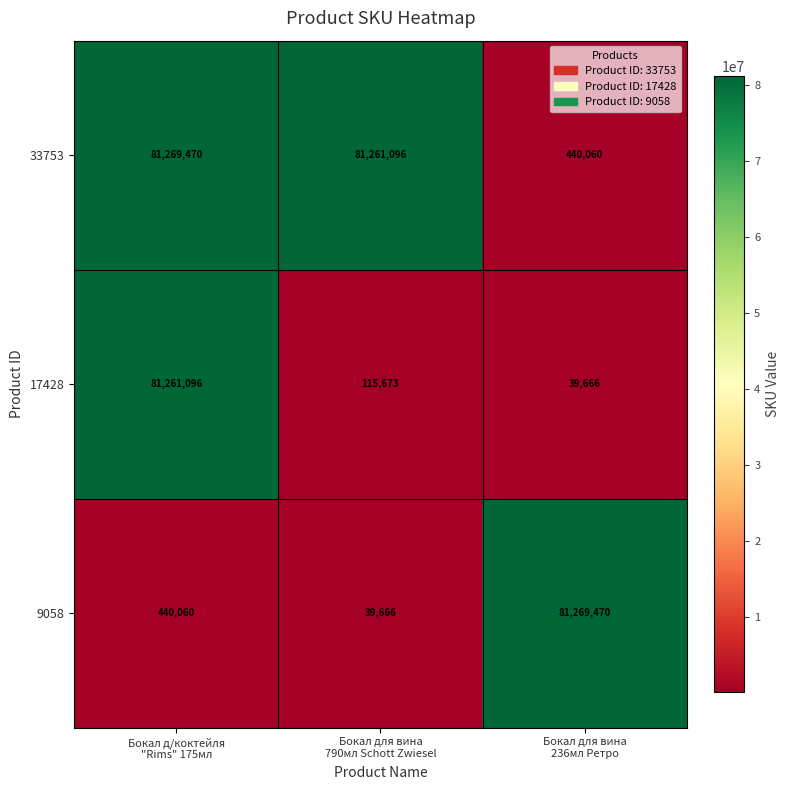

At which category is the sum across all series the highest?

Бокал д/коктейля
"Rims" 175мл